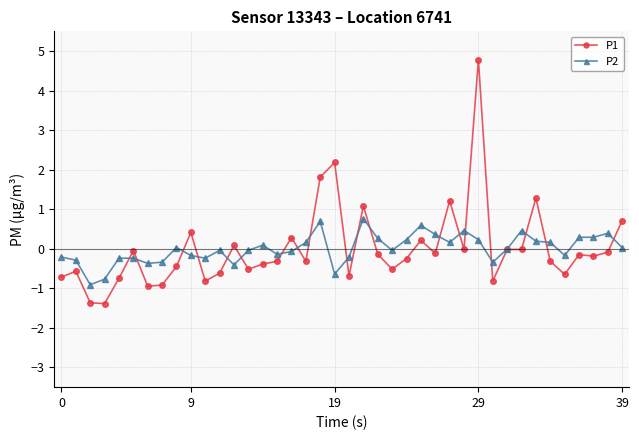

Which series has the largest range (max minus min)?

P1